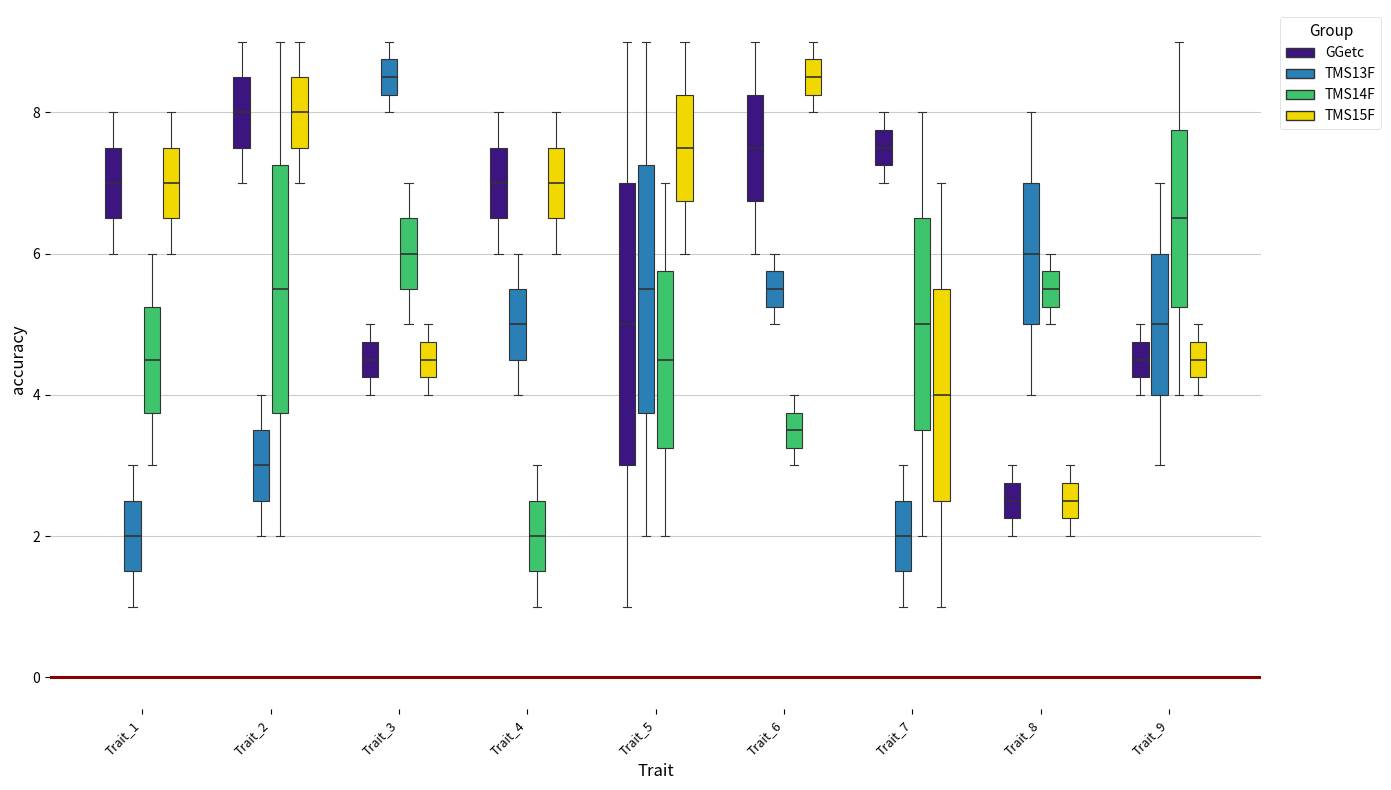

Which box is the tallest, from its lower edge to its upper edge?

Trait_5 (GGetc)